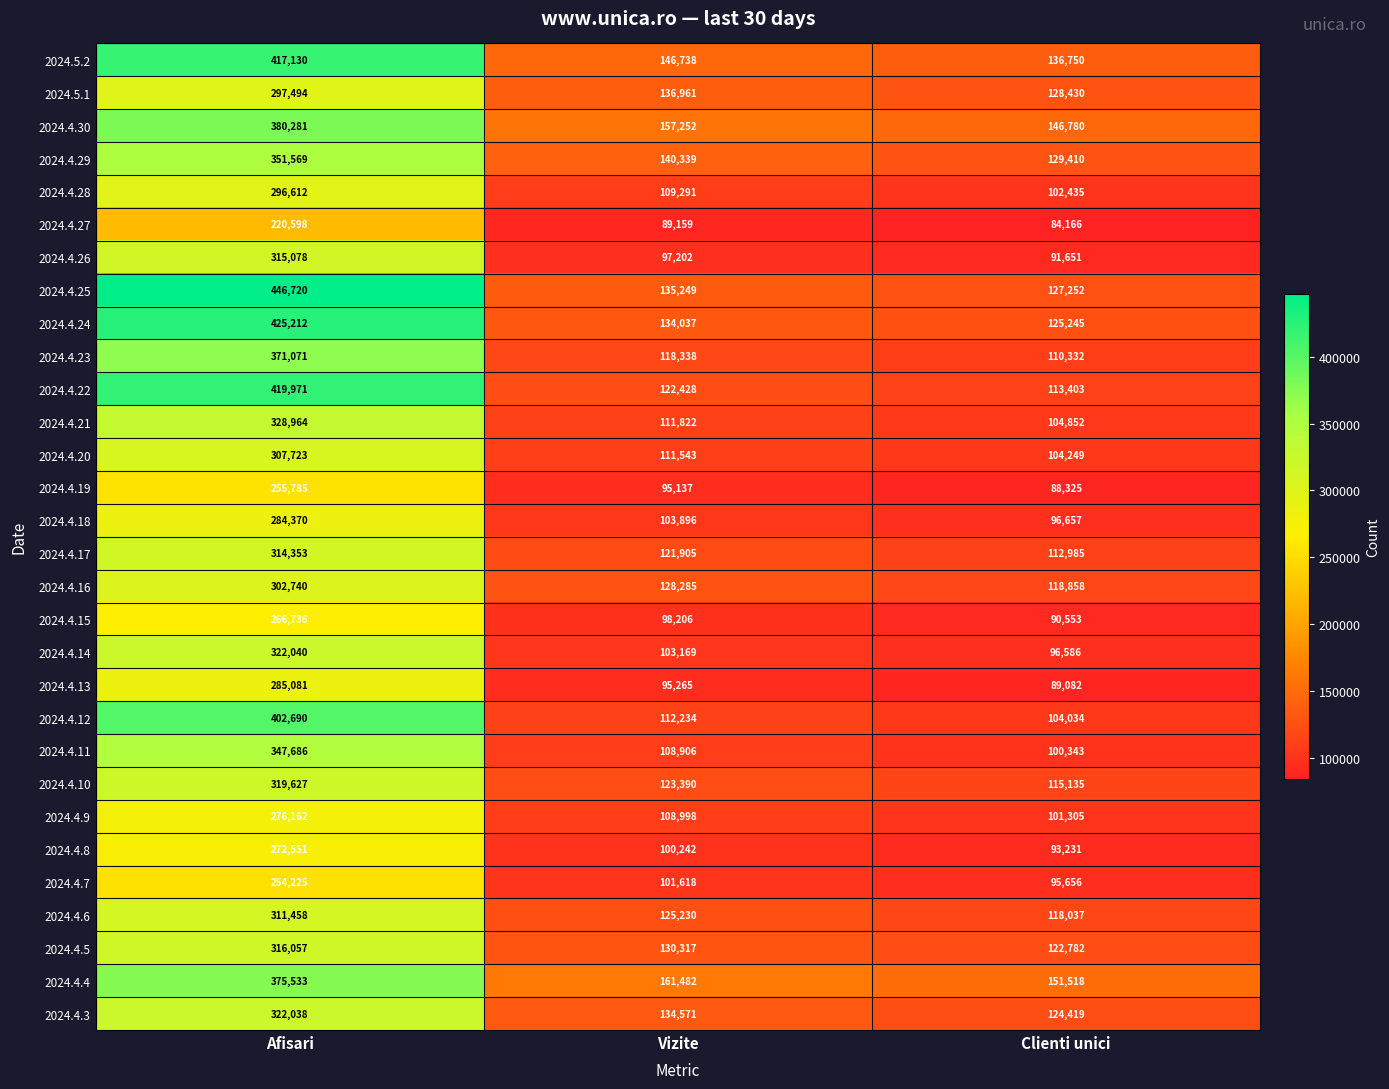

What is the sum of the 2024.4.29 values at Afisari and Vizite?

491908